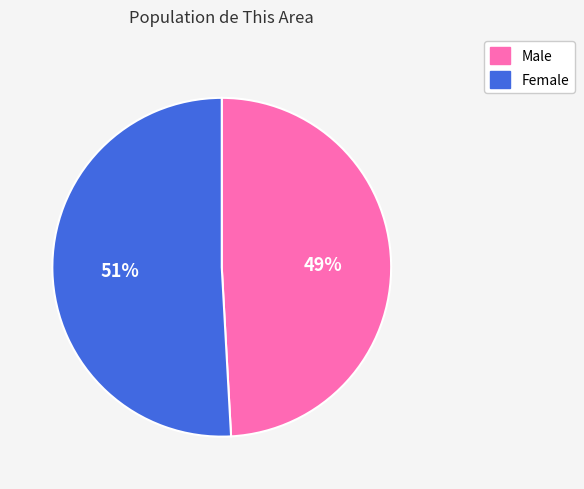

To the nearest percent, what is the difference between the Female and Male slice percentages?

2%